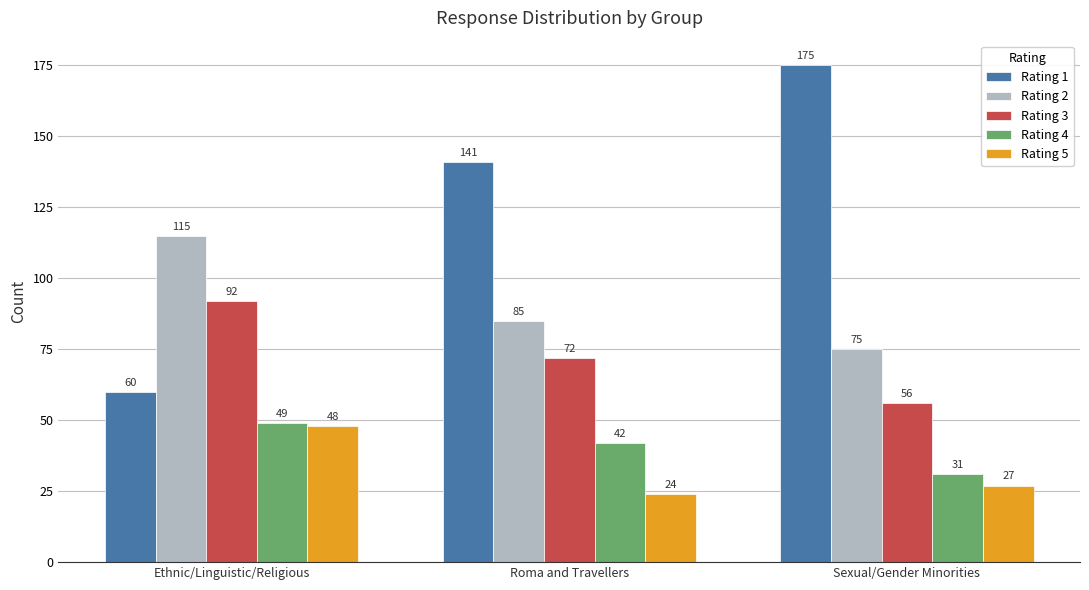

Is it true that Rating 5 equals 27 at Sexual/Gender Minorities?

True